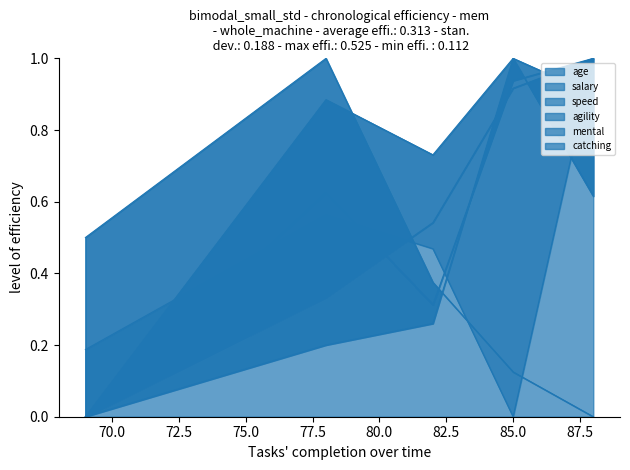

True or false: salary has more than 0 interior local peaks.

True